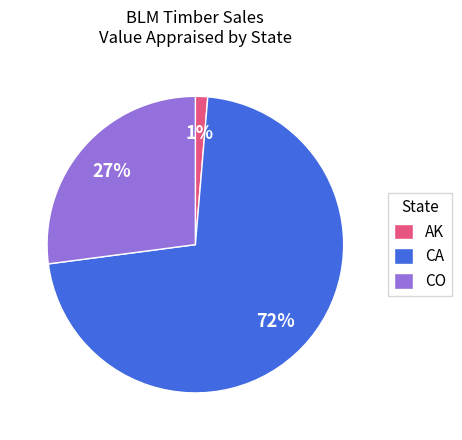

Between CA and CO, which is larger?

CA